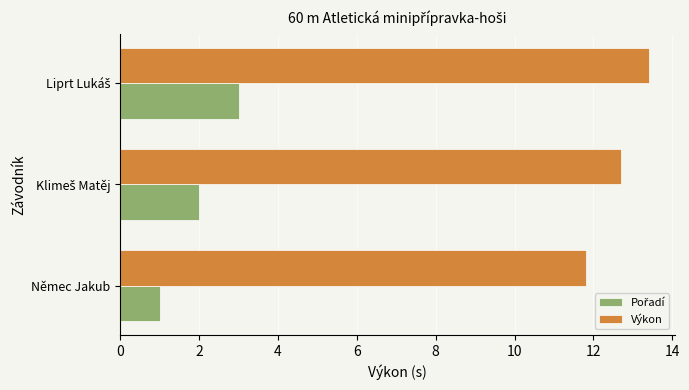

What is the total value across all series at Němec Jakub?

12.8